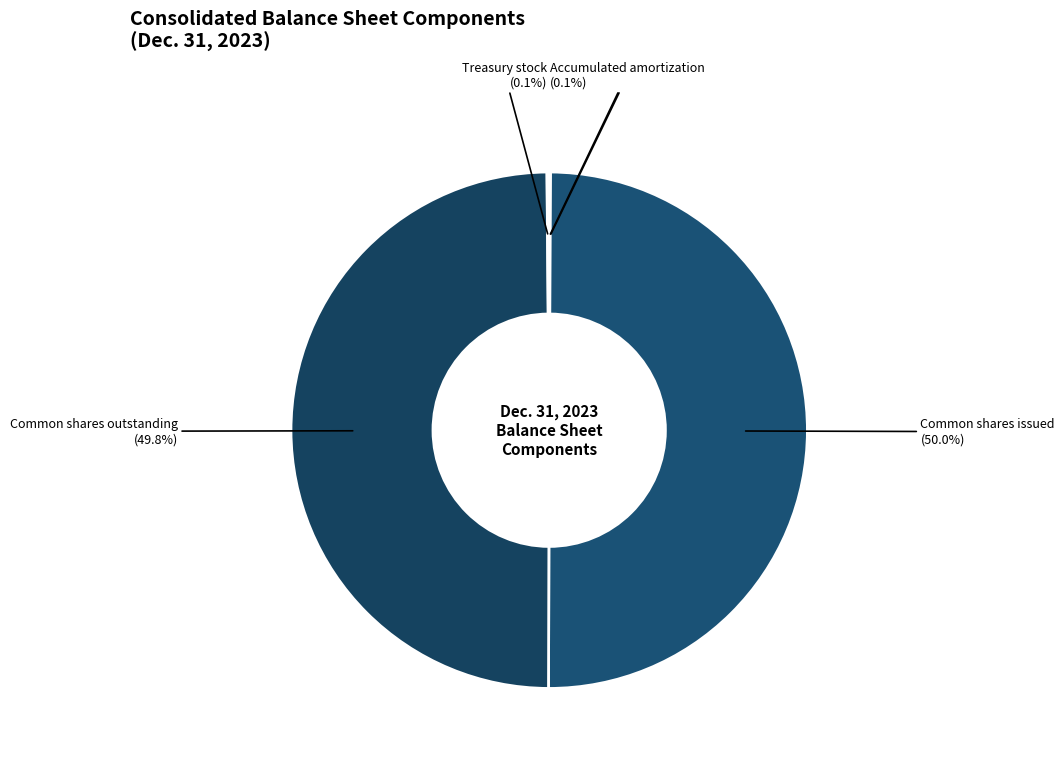

What portion of the pie excludes Common shares outstanding?

50.2%